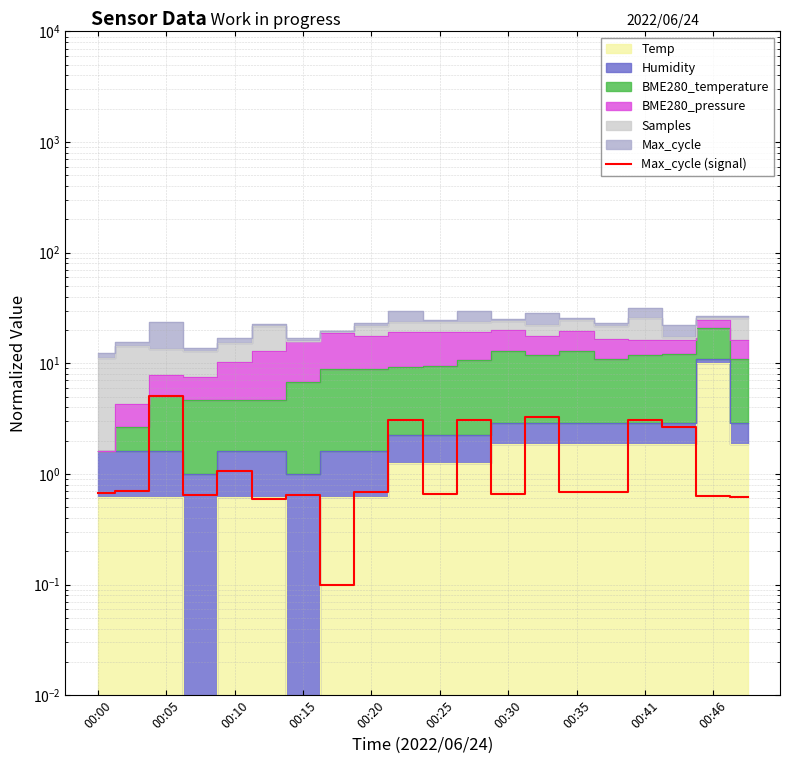

How many lines are shown in the chart?

1